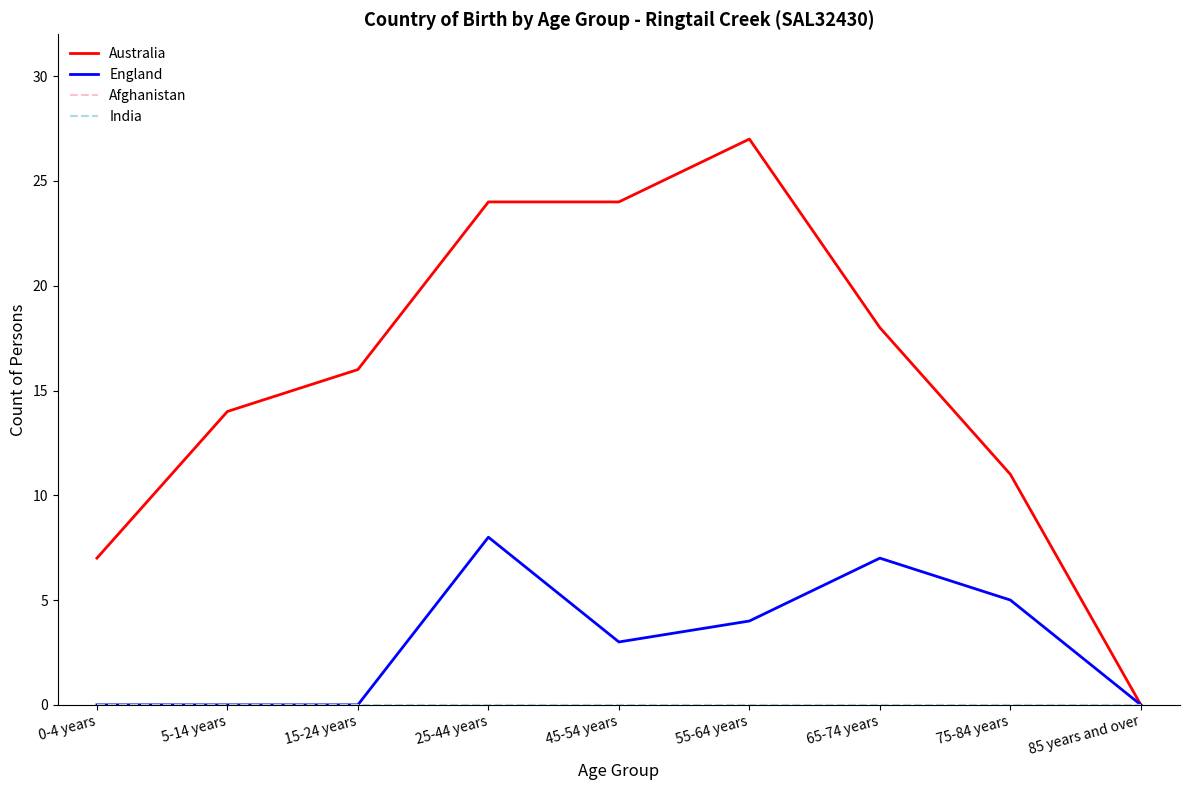

At which label does England reach its minimum?

0-4 years